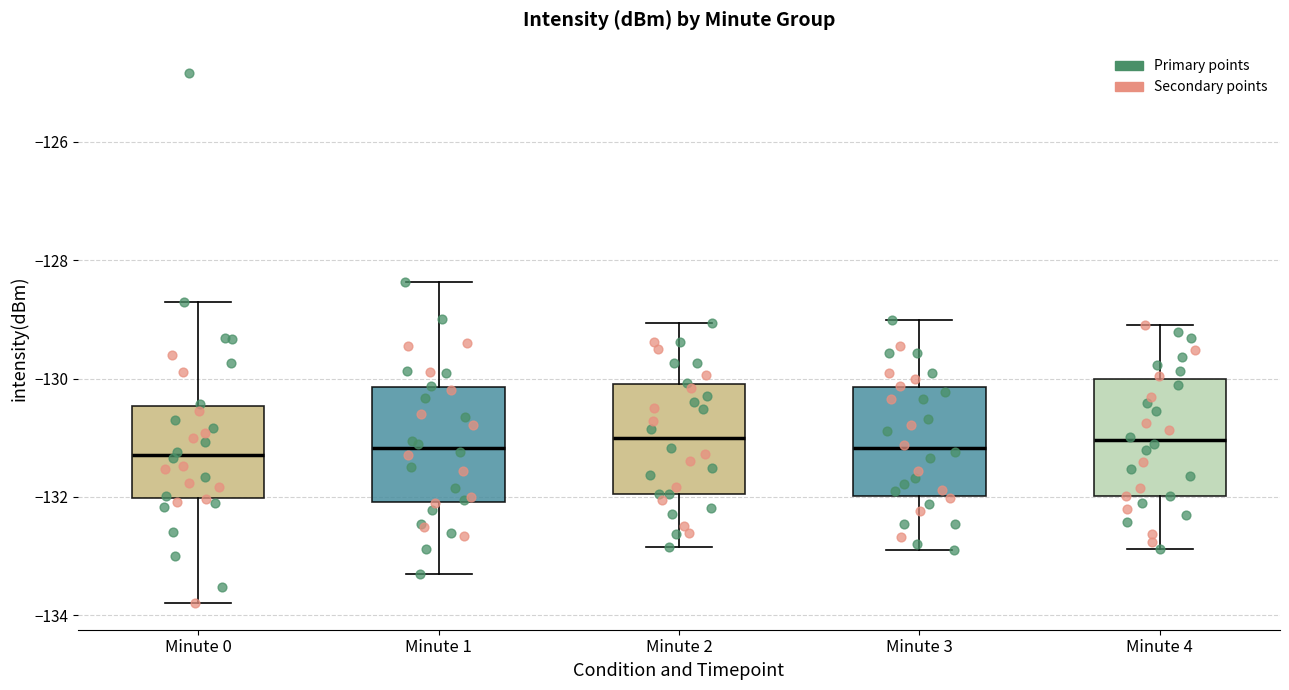

Reading left to right, read every box against the y-axis: the position of its median line, the range the box covers, and the ends of its whiskers. The values are not printed on the chart, so give them approximately, as read against the axis.

Minute 0: median -131.2, box -132.0 to -130.4, whiskers -133.8 to -128.8
Minute 1: median -131.2, box -132.0 to -130.2, whiskers -133.2 to -128.4
Minute 2: median -131.0, box -132.0 to -130.0, whiskers -132.8 to -129.0
Minute 3: median -131.2, box -132.0 to -130.2, whiskers -132.8 to -129.0
Minute 4: median -131.0, box -132.0 to -130.0, whiskers -132.8 to -129.0